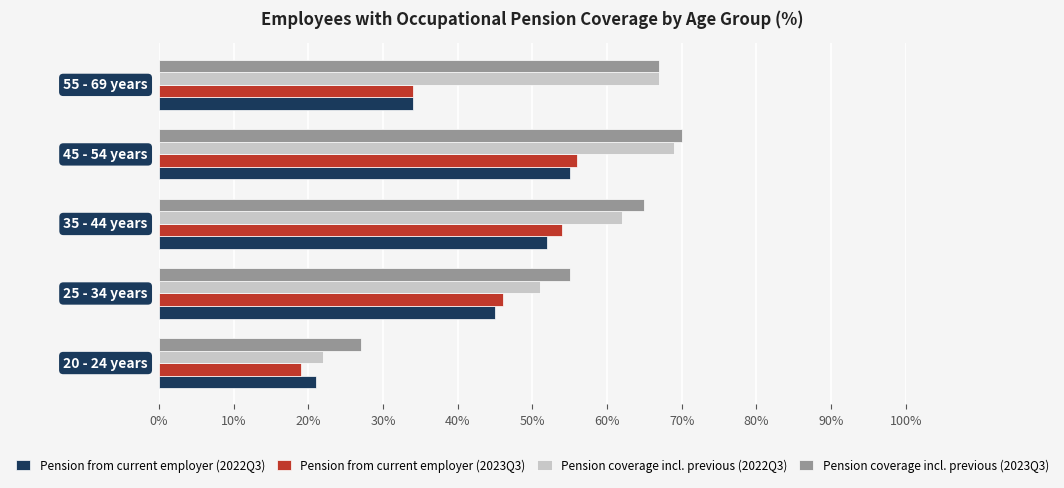

At how many categories does at least one series exceed 35?

4